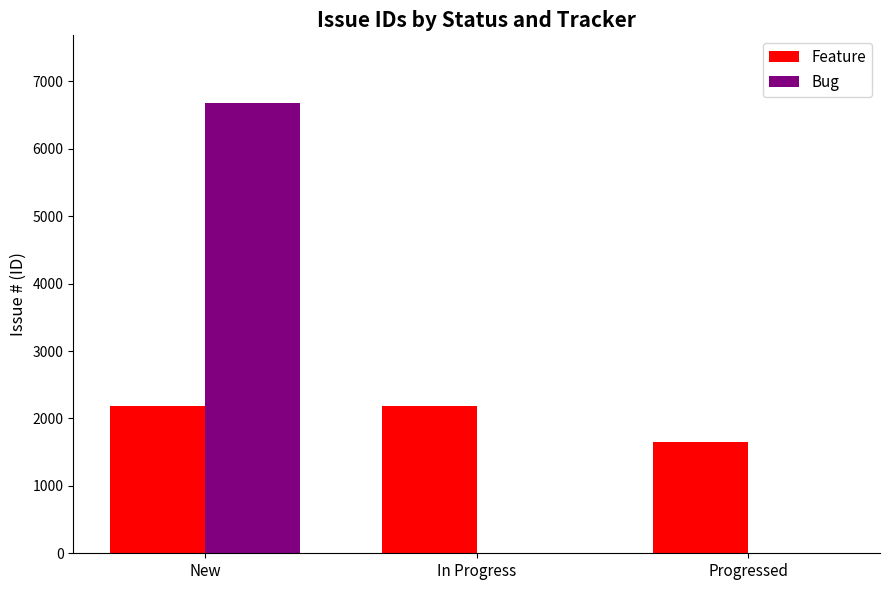

The Bug series shows 2239 at Progressed. True or false?

False